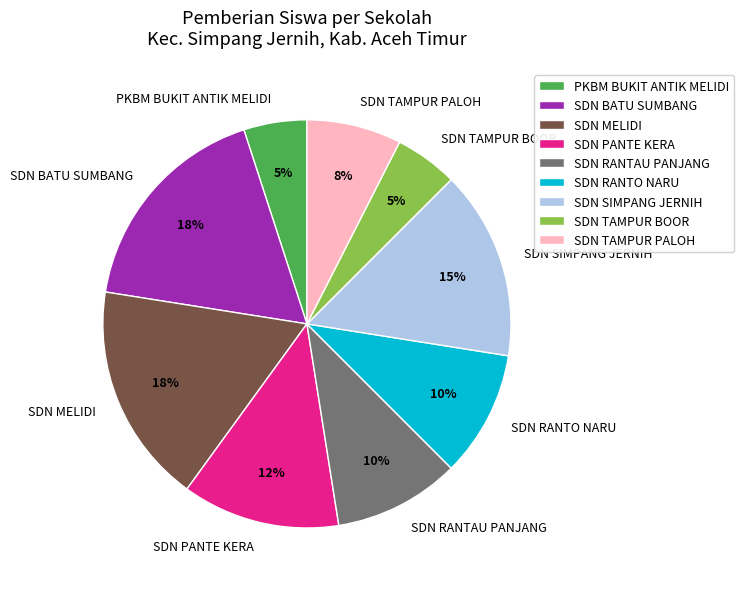

Count the number of slices in the pie.

9